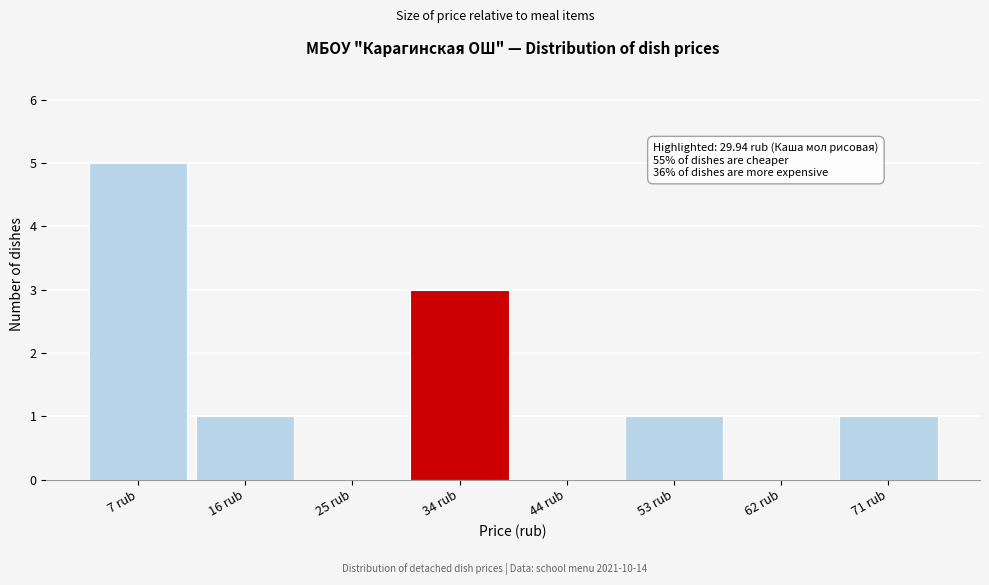

Over which range of the x-axis is the bar tallest?

2 to 11